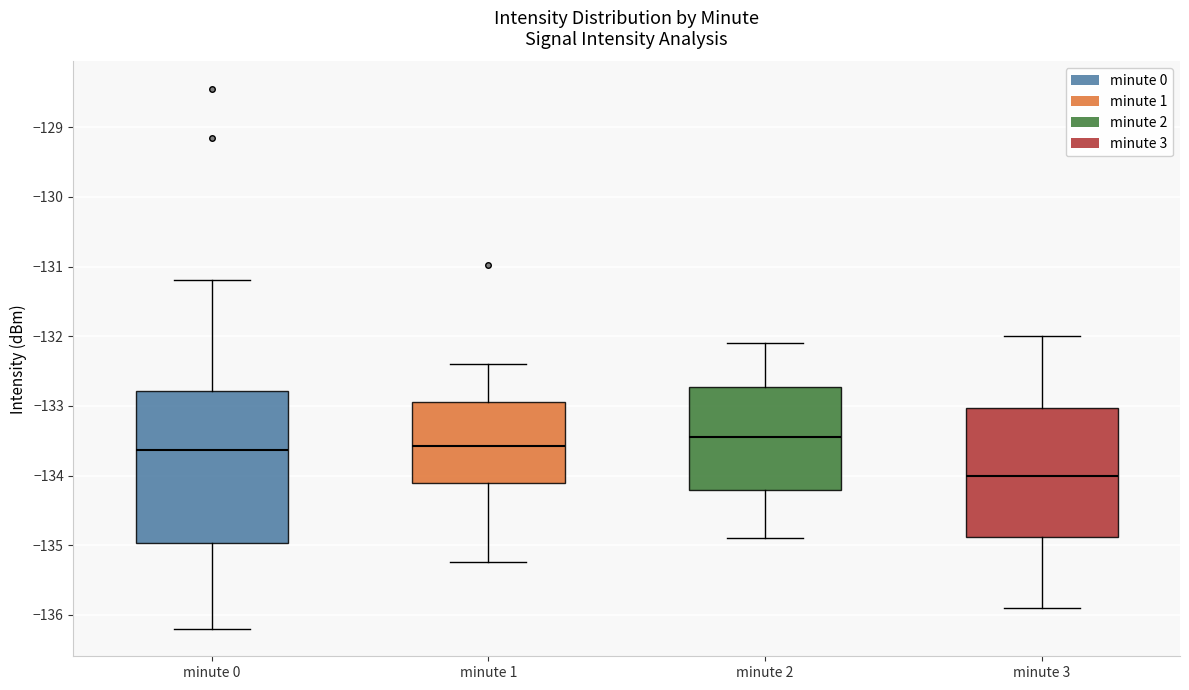

Reading left to right, read every box against the y-axis: the position of its median line, the range the box covers, and the ends of its whiskers. The values are not printed on the chart, so give them approximately, as read against the axis.

minute 0: median -133.6, box -135.0 to -132.8, whiskers -136.2 to -131.2
minute 1: median -133.6, box -134.1 to -132.9, whiskers -135.2 to -132.4
minute 2: median -133.4, box -134.2 to -132.7, whiskers -134.9 to -132.1
minute 3: median -134.0, box -134.9 to -133.0, whiskers -135.9 to -132.0